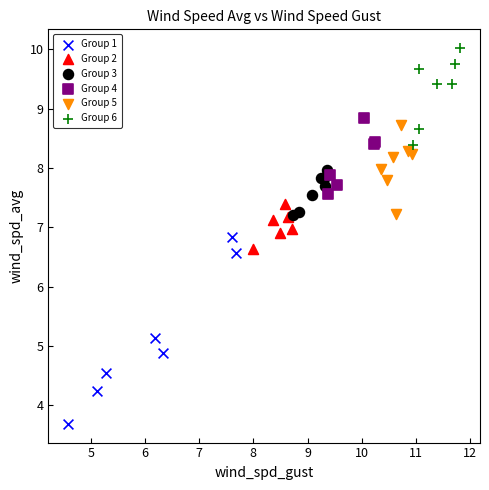

Which series contains the highest Y value?

Group 6